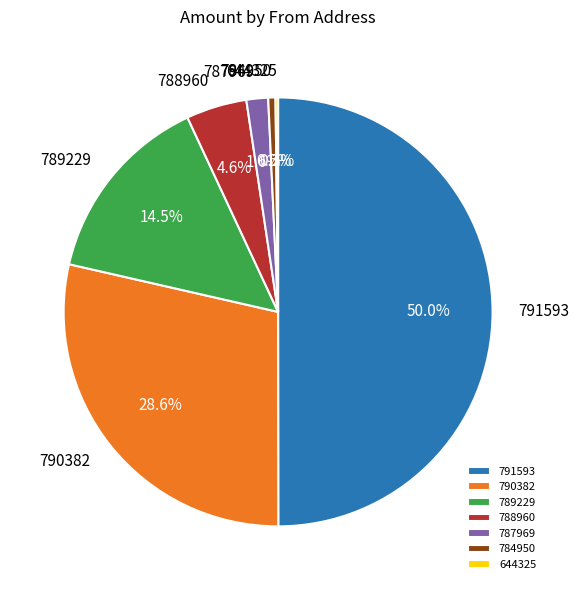

What percentage is NOT represented by 789229?

85.5%